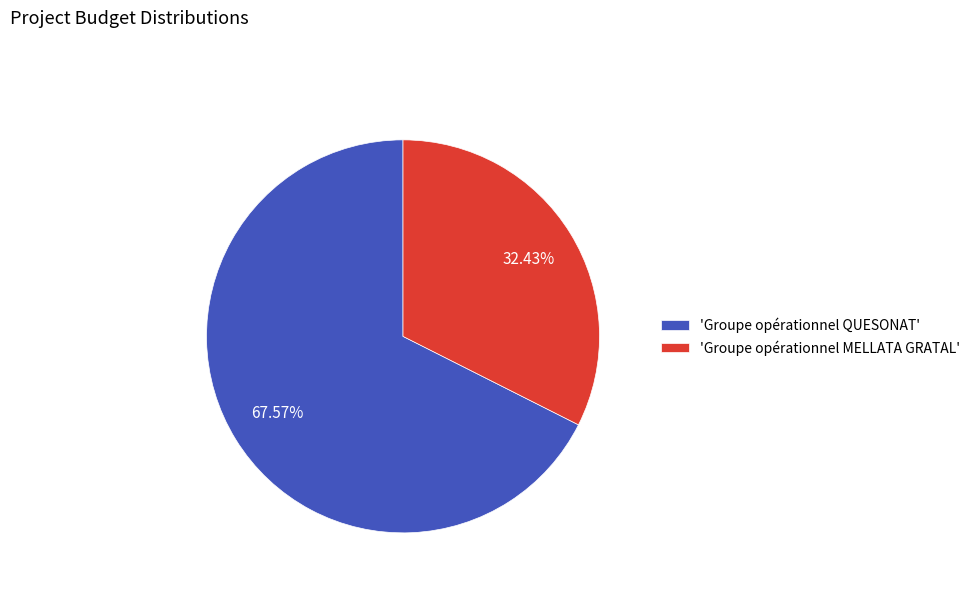

Combined, do 'Groupe opérationnel QUESONAT' and 'Groupe opérationnel MELLATA GRATAL' account for over 50%?

Yes